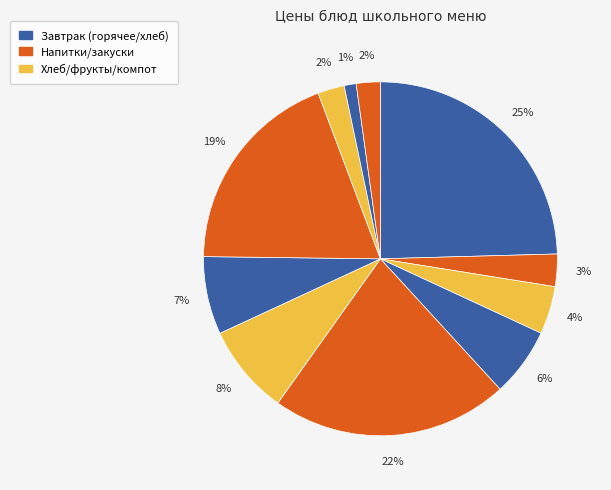

How many slices are in this pie chart?

11